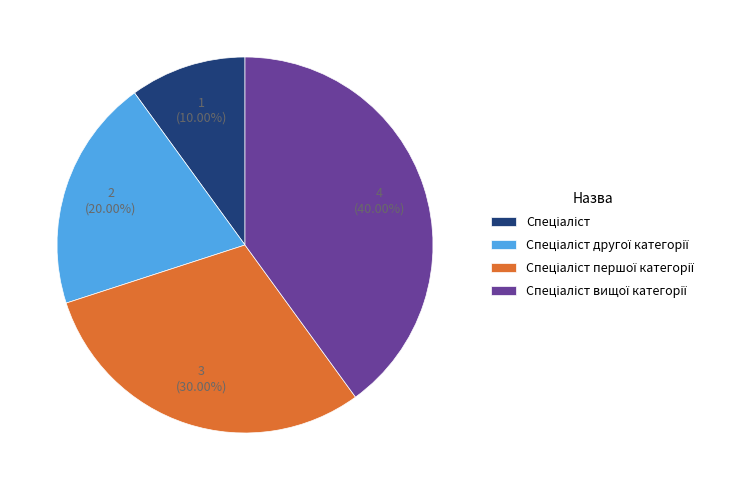

To the nearest percent, what is the average slice percentage?

25%